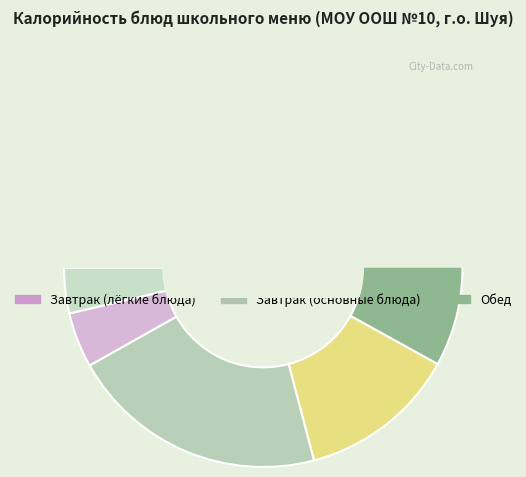

Is the sum of Каша гречневая рассыпчатая and Запеканка из творога greater than half?

No